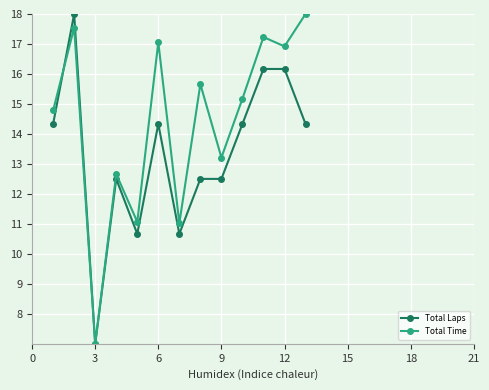

At how many categories does at least one series exceed 16?

5